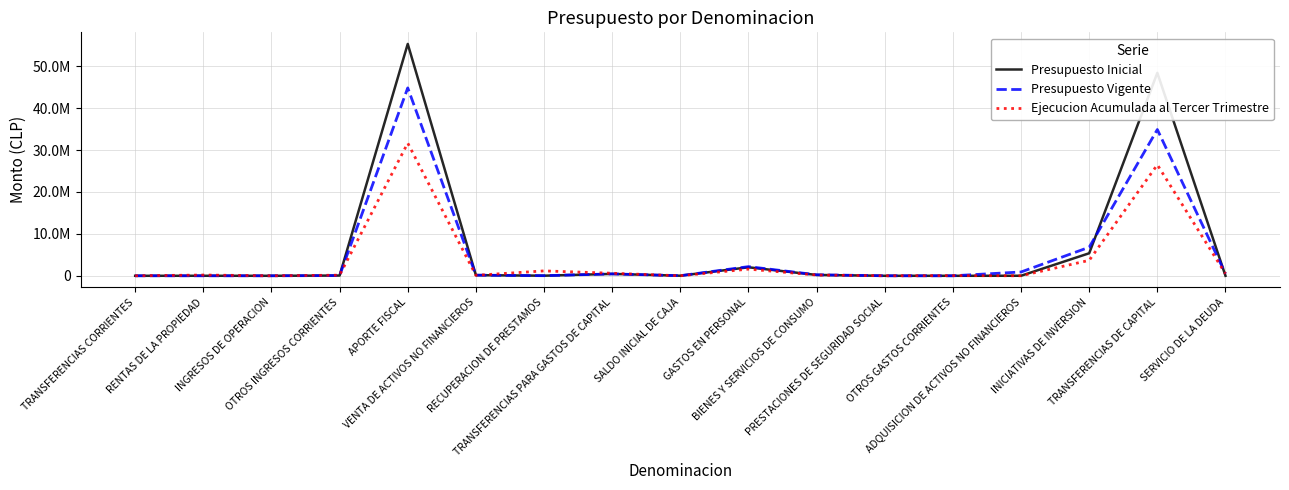

Does the chart display data point markers on the line(s)?

No